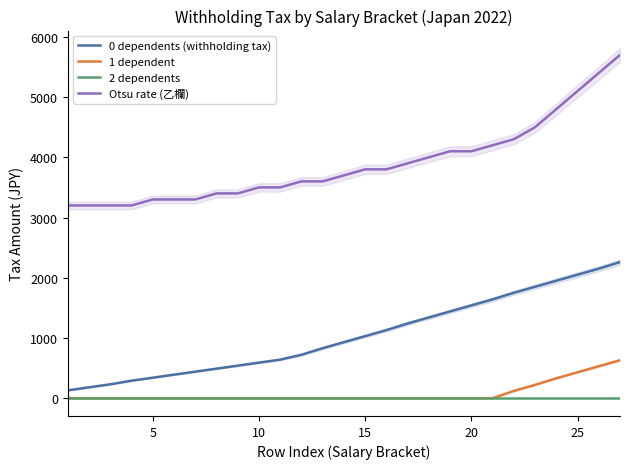

List the labels in order of 0 dependents (withholding tax) value, smallest first.

0, 5, 10, 15, 20, 25, 30, 7, 8, 9, 10, 11, 12, 13, 14, 15, 16, 17, 18, 19, 20, 21, 22, 23, 24, 25, 26